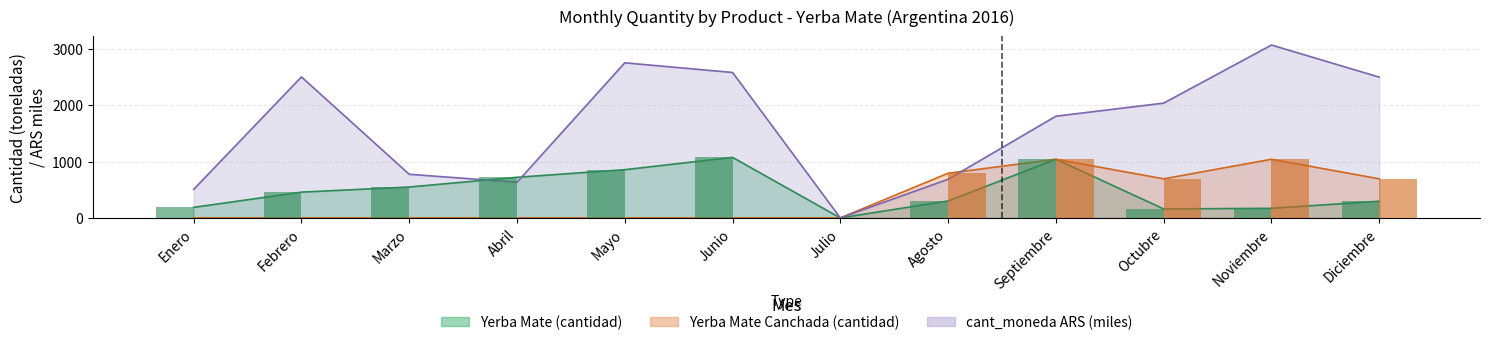

How many categories are shown in the chart?

12